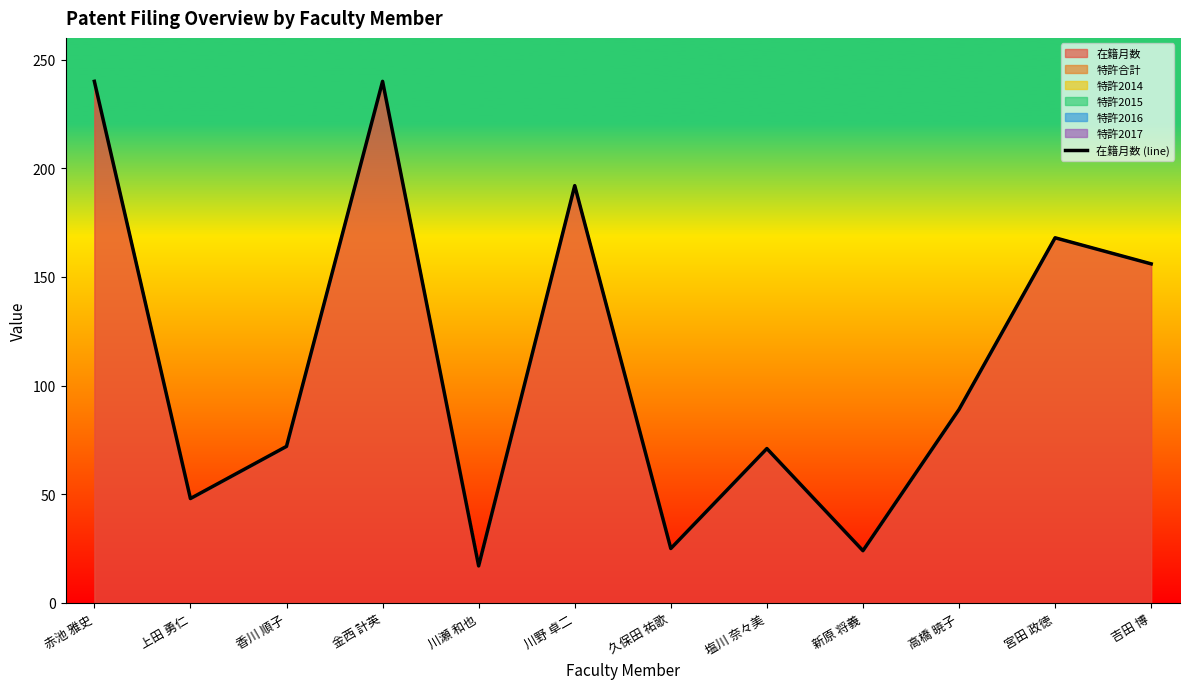

At which label does the data first exceed 89?

赤池 雅史